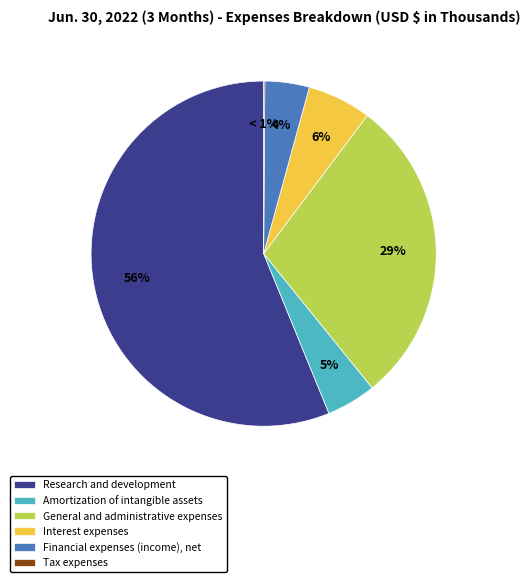

To the nearest percent, what is the average slice percentage?

17%